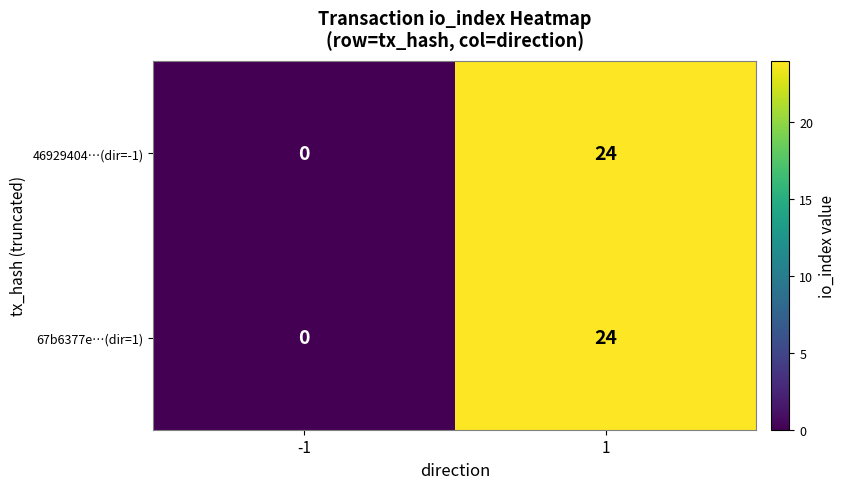

True or false: 46929404…(dir=-1) has a value of 14 at -1.

False